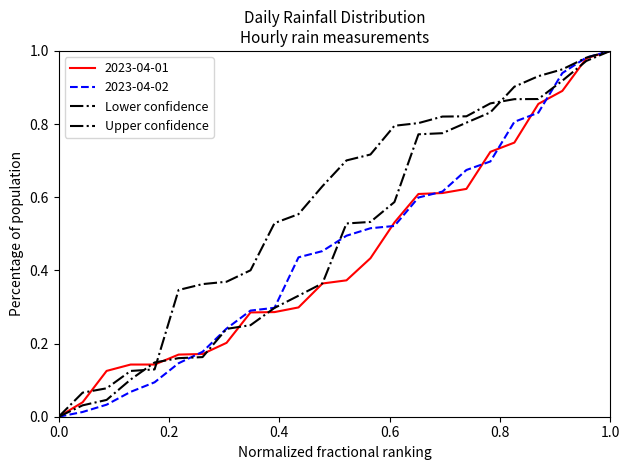

How many times do Lower confidence and Upper confidence cross each other?

3